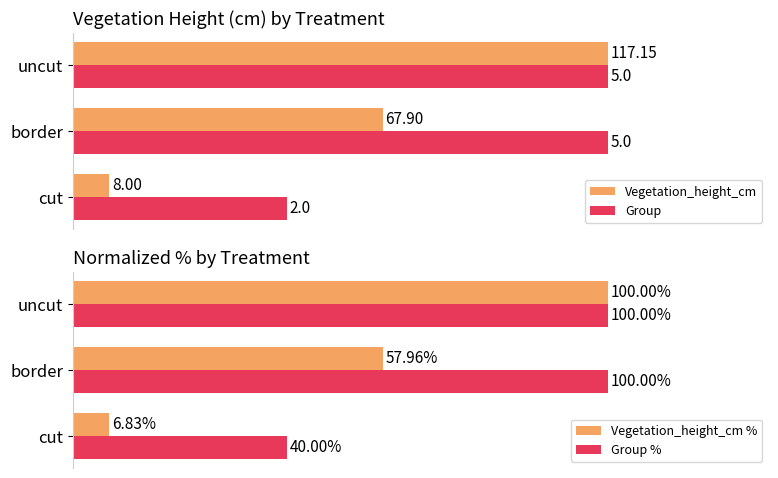

At how many categories does at least one series exceed 11?

3